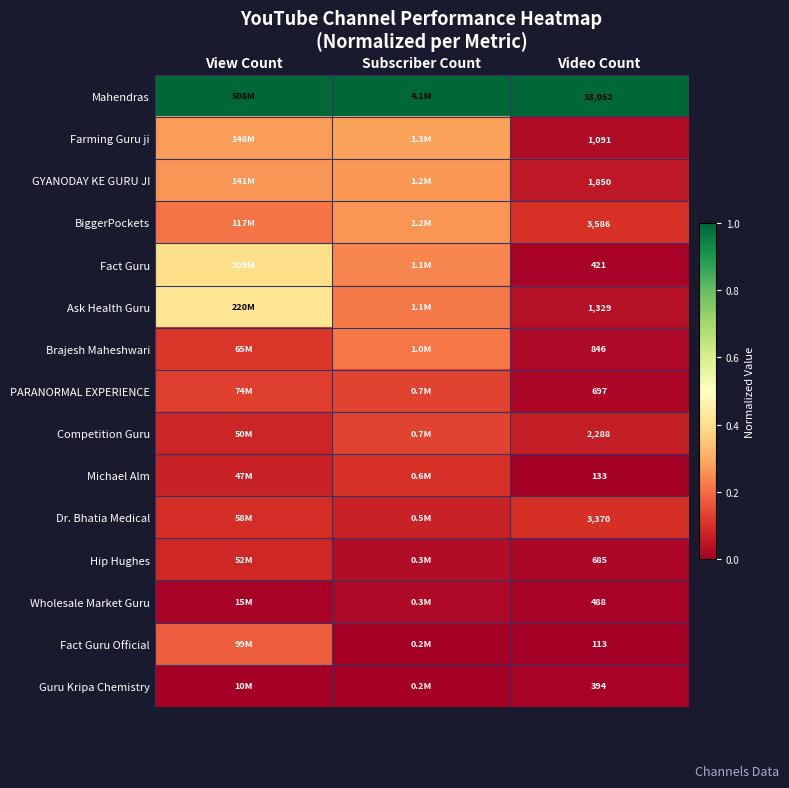

At Video Count, list the series in order from smallest to largest.

Fact Guru Official, Michael Alm, Guru Kripa Chemistry, Fact Guru, Wholesale Market Guru, Hip Hughes, PARANORMAL EXPERIENCE, Brajesh Maheshwari, Farming Guru ji, Ask Health Guru, GYANODAY KE GURU JI, Competition Guru, Dr. Bhatia Medical, BiggerPockets, Mahendras